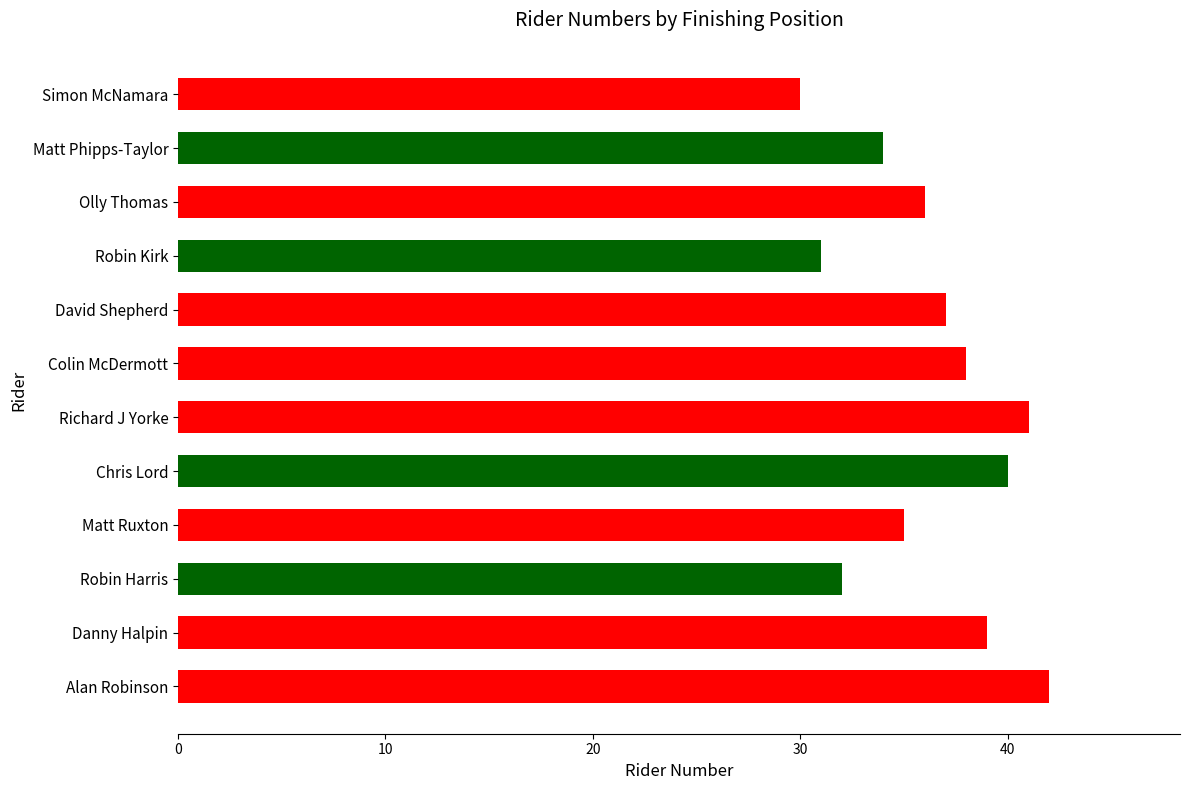

The chart shows a value of 36 at Olly Thomas. True or false?

True